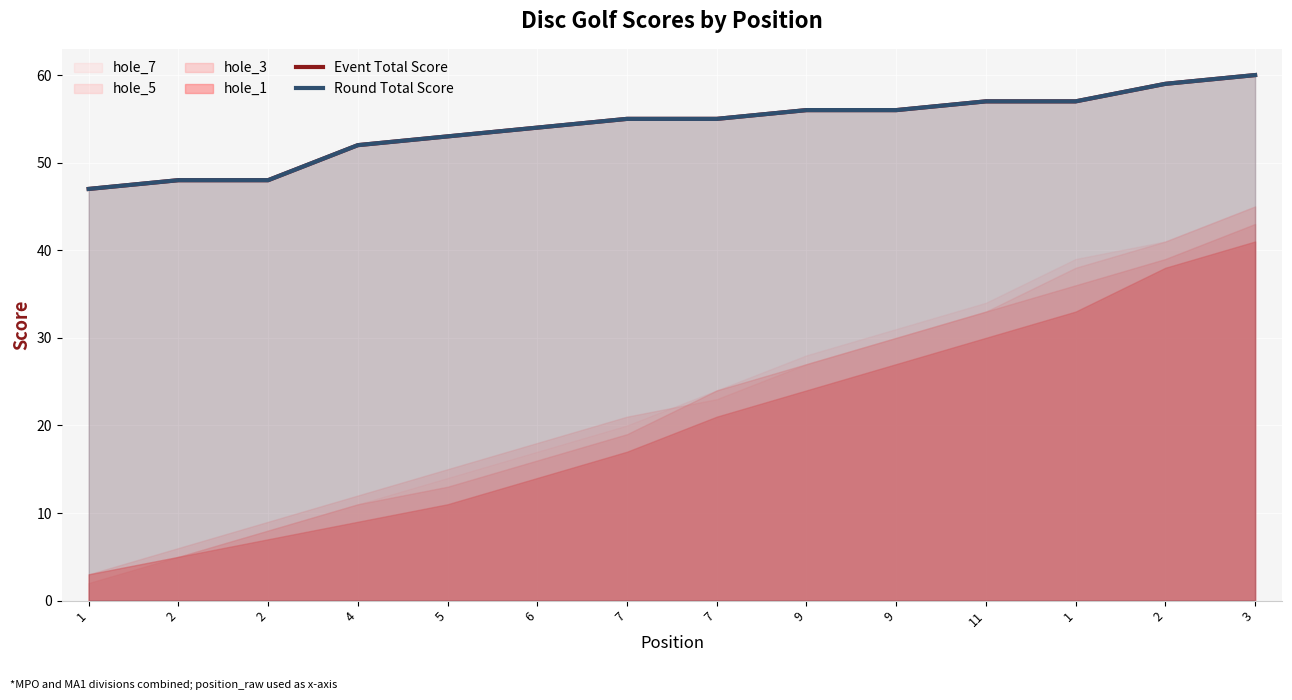

At 9, list the series in order from largest to smallest.

Event Total Score, Round Total Score